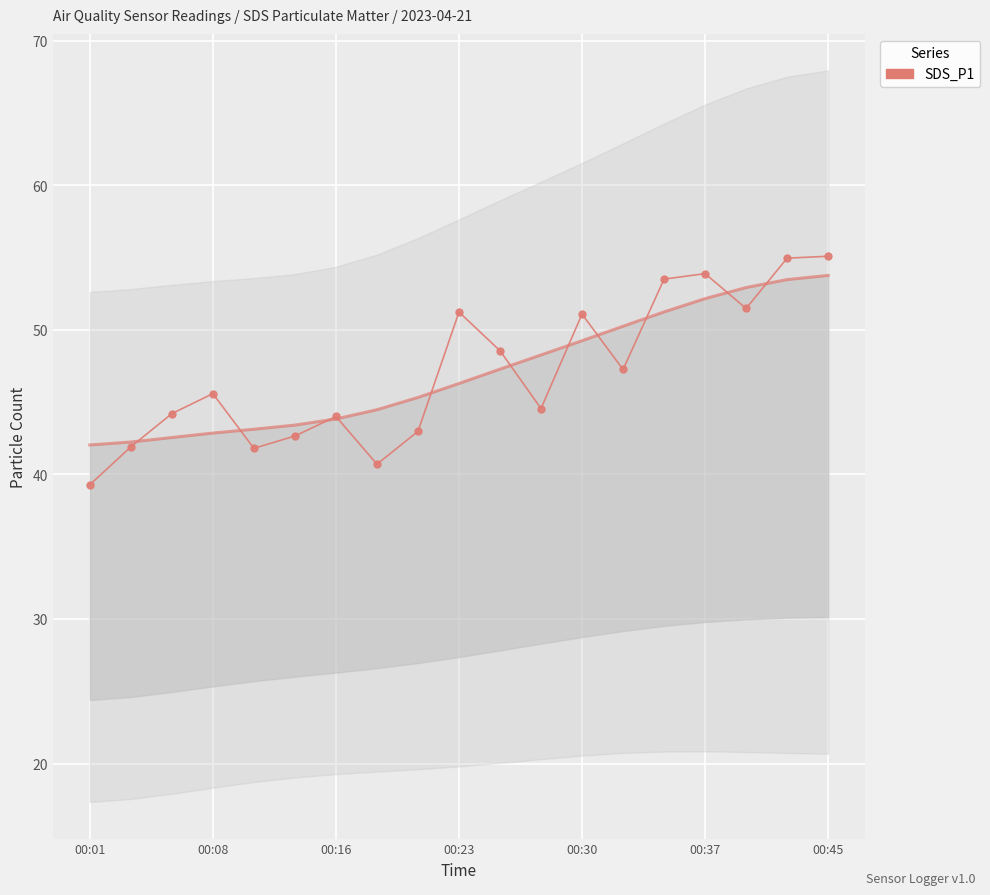

What is the average value?

47.1